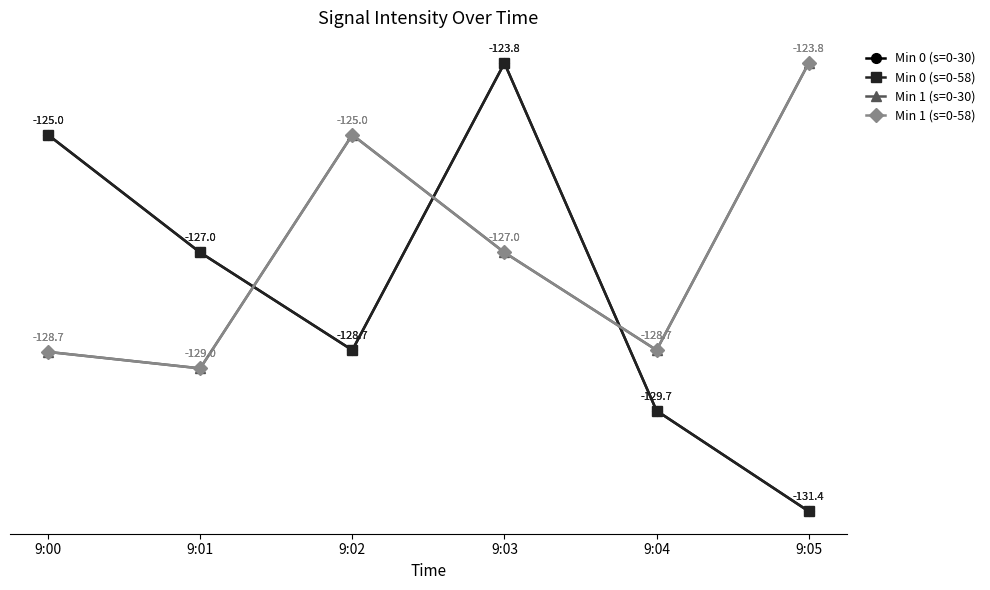

Does the chart have visible grid lines?

No